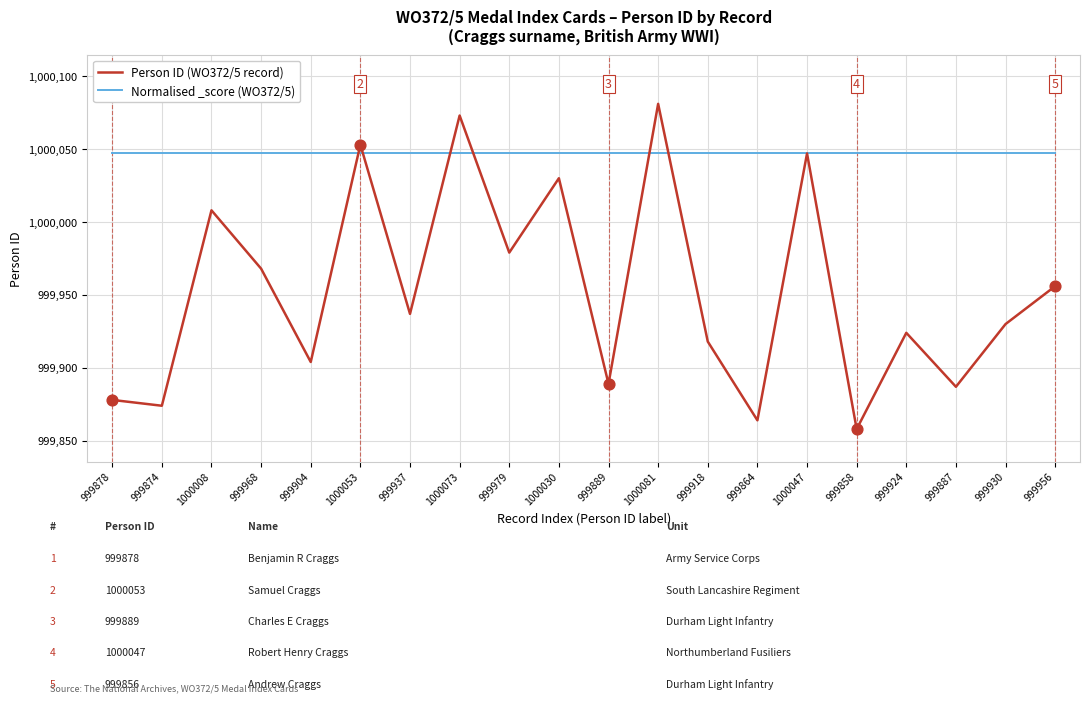

Which series has the widest spread of values?

Person ID (WO372/5 record)